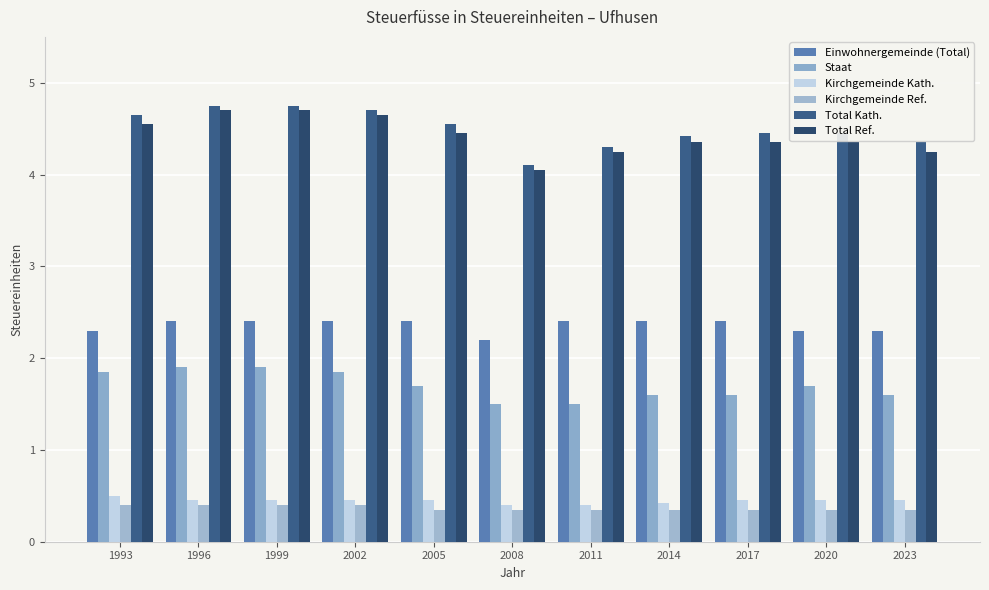

Where is Kirchgemeinde Kath. nearest to the value 0?

2008